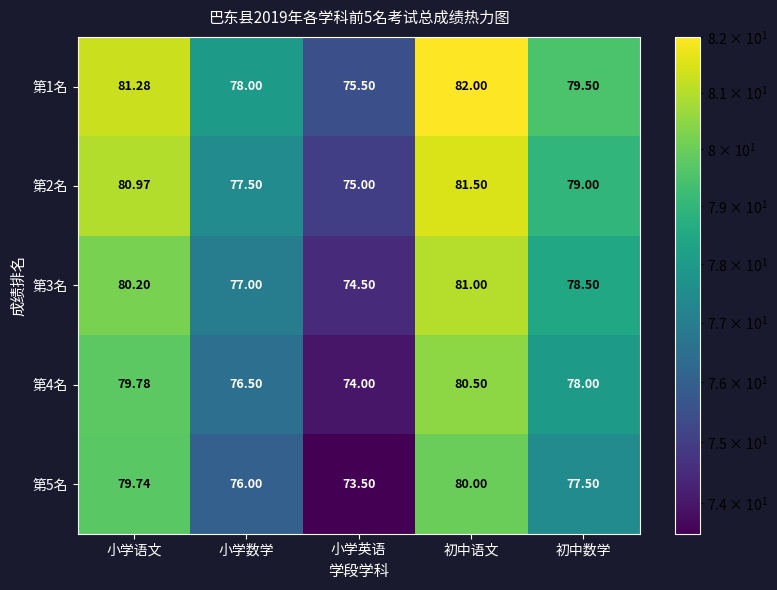

Is the value of 第2名 at 初中数学 greater than the value of 第1名 at 小学语文?

No